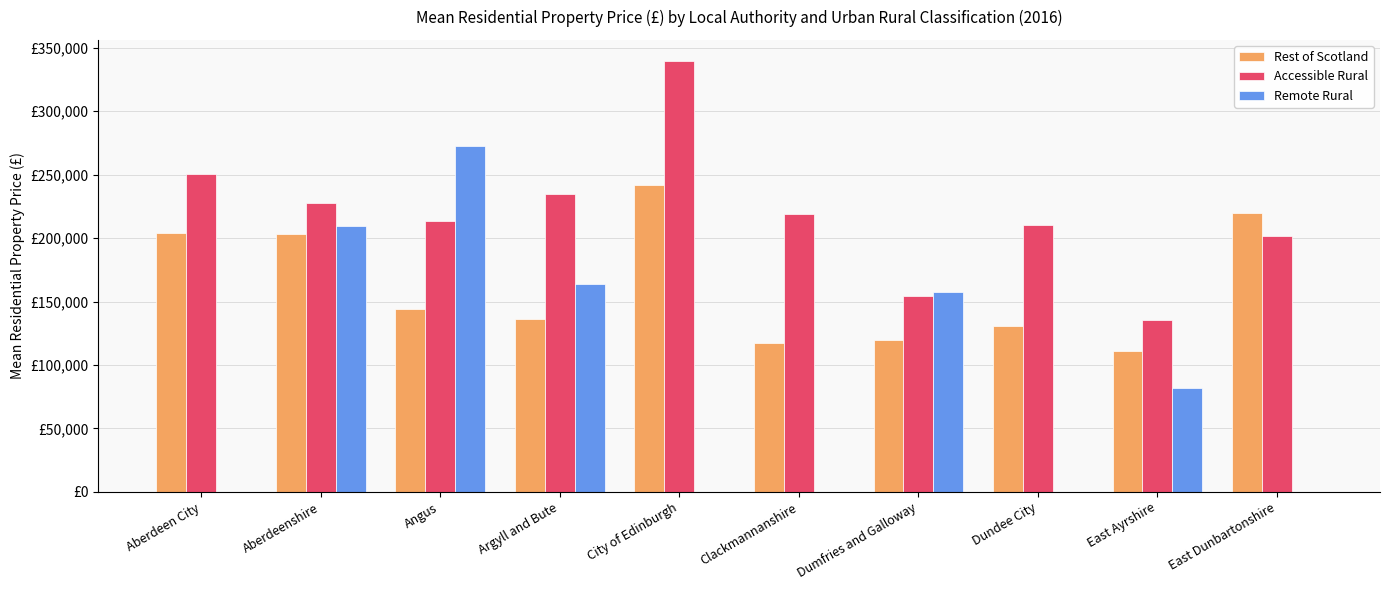

The value of Accessible Rural at East Ayrshire is 135598.9. True or false?

True